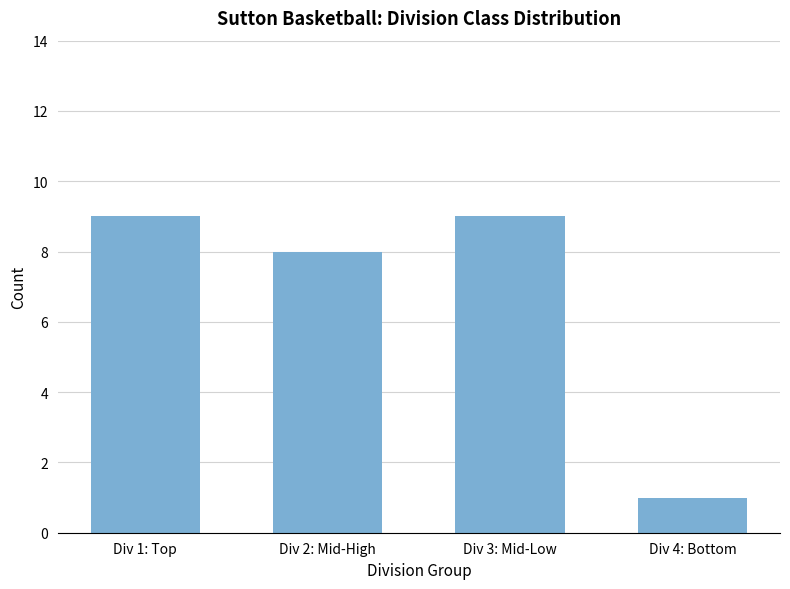

What is the change in value from Div 2: Mid-High to Div 4: Bottom?

-7